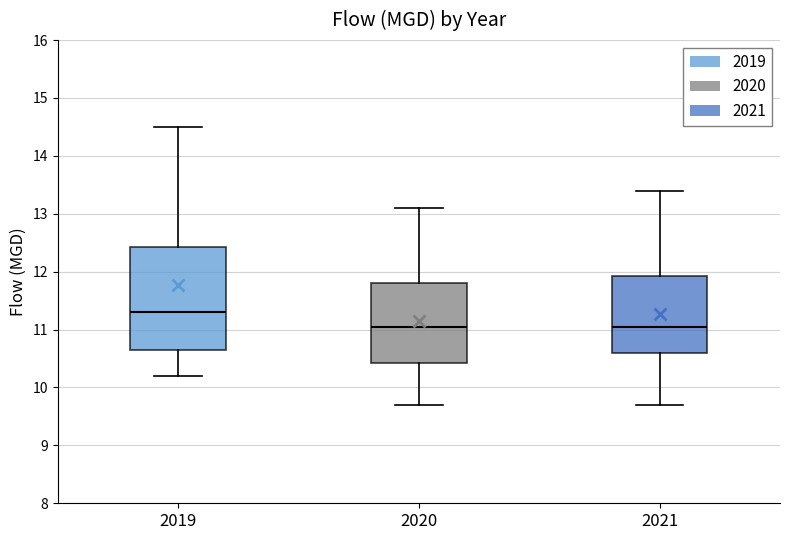

Reading left to right, read every box against the y-axis: the position of its median line, the range the box covers, and the ends of its whiskers. The values are not printed on the chart, so give them approximately, as read against the axis.

2019: median 11.3, box 10.7 to 12.4, whiskers 10.2 to 14.5
2020: median 11.1, box 10.4 to 11.8, whiskers 9.7 to 13.1
2021: median 11.1, box 10.6 to 11.9, whiskers 9.7 to 13.4